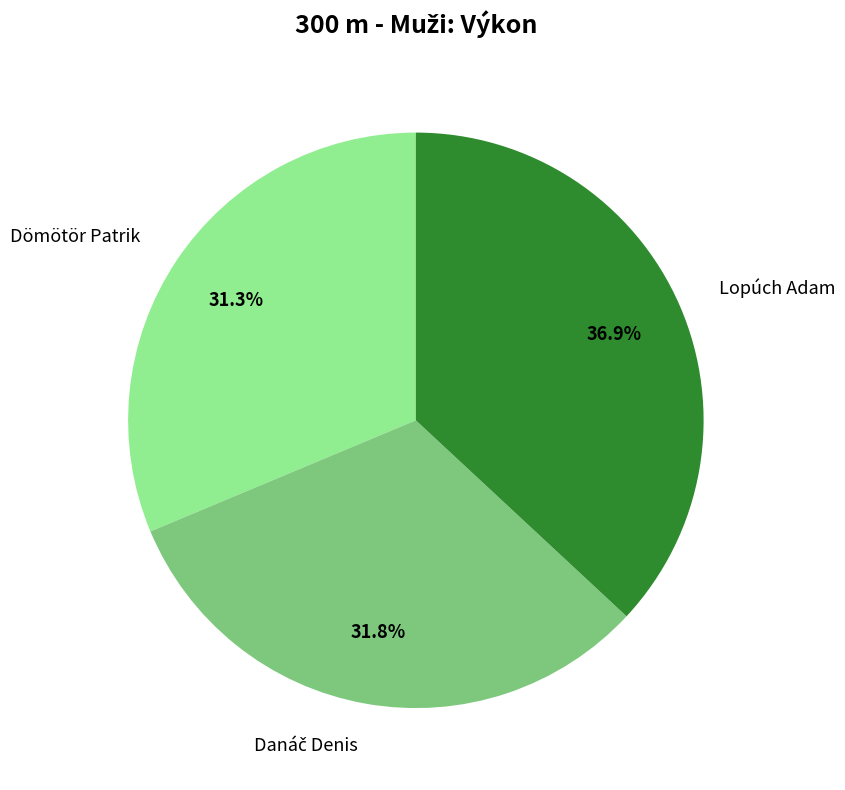

Which has a higher value, Dömötör Patrik or Lopúch Adam?

Lopúch Adam